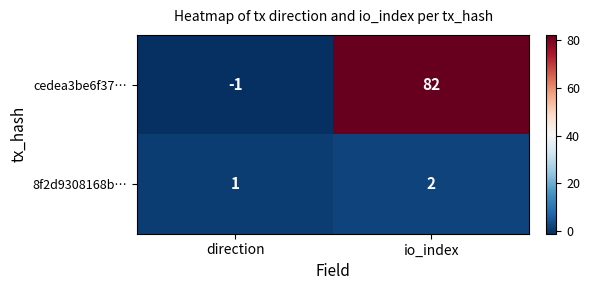

Reading left to right, extract all data points from this chart.

cedea3be6f37…: -1	82
8f2d9308168b…: 1	2